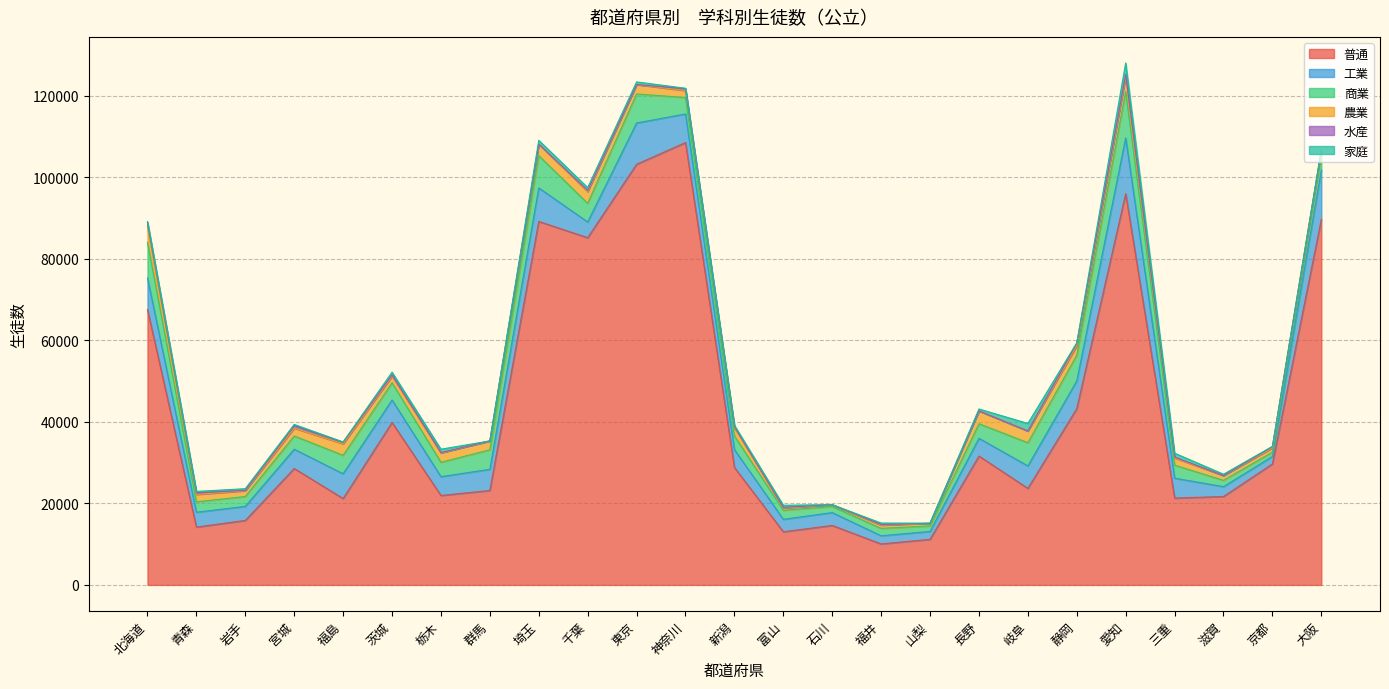

What is the highest value of the 普通 series?

108521